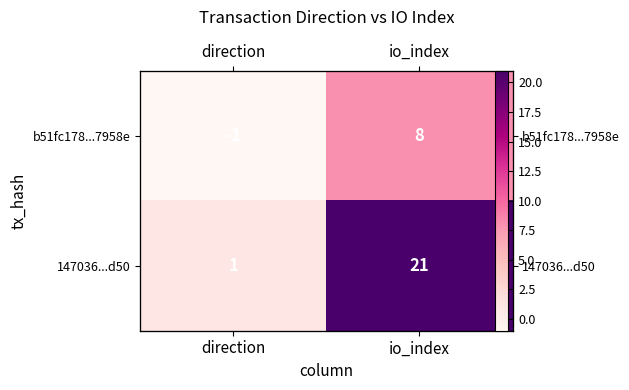

What is the spread (max minus min) of values at direction?

2